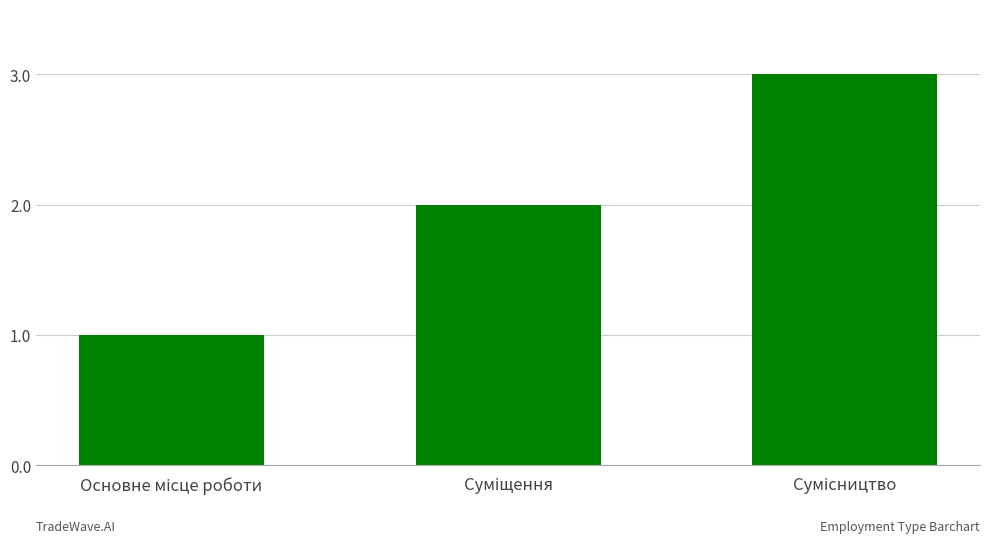

What is the greatest value displayed?

3